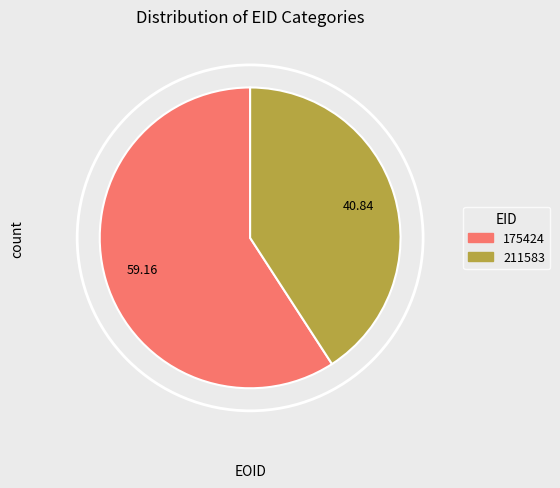

To the nearest percent, what is the difference between the 211583 and 175424 slice percentages?

18%